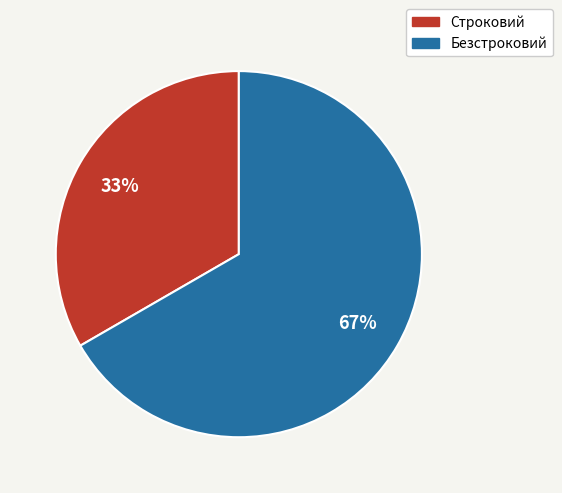

What is the smallest slice in the pie chart?

Строковий